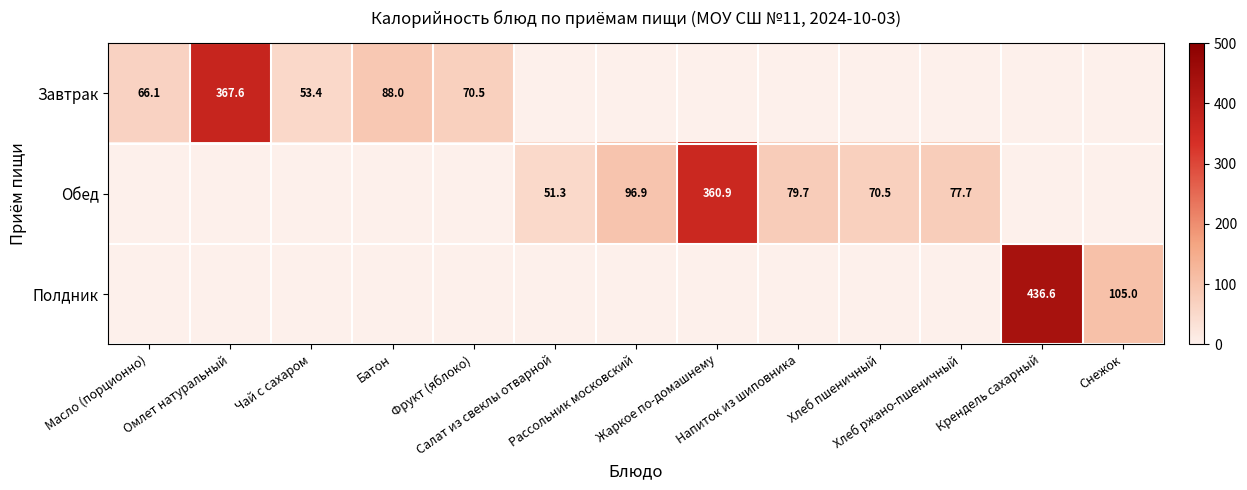

List the labels in order of Полдник value, smallest first.

Масло (порционно), Омлет натуральный, Чай с сахаром, Батон, Фрукт (яблоко), Салат из свеклы отварной, Рассольник московский, Жаркое по-домашнему, Напиток из шиповника, Хлеб пшеничный, Хлеб ржано-пшеничный, Снежок, Крендель сахарный